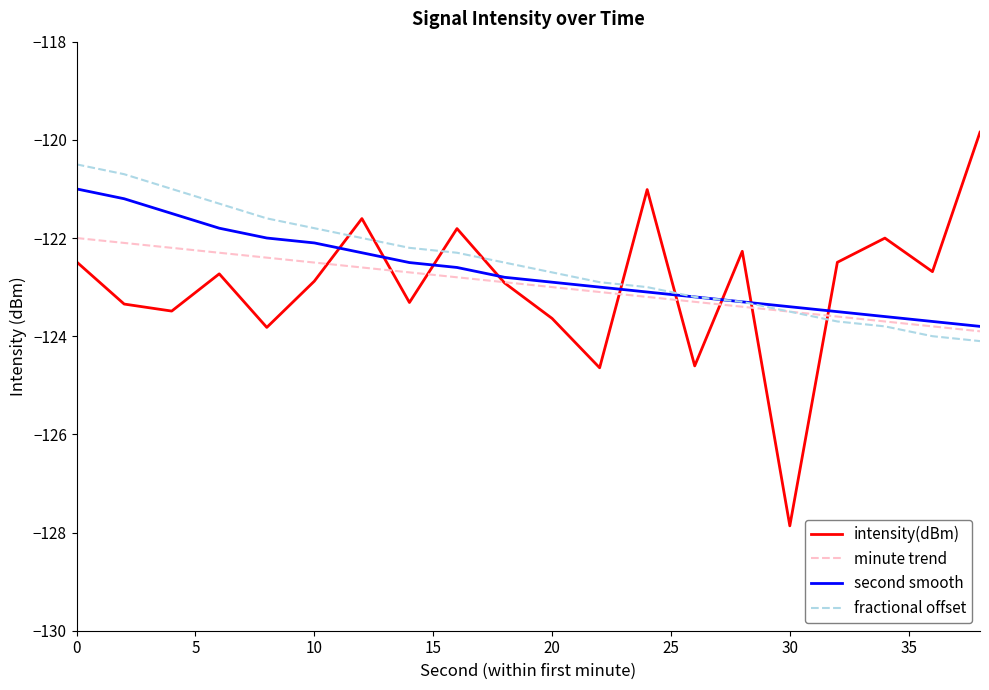

How many times do fractional offset and intensity(dBm) cross each other?

9